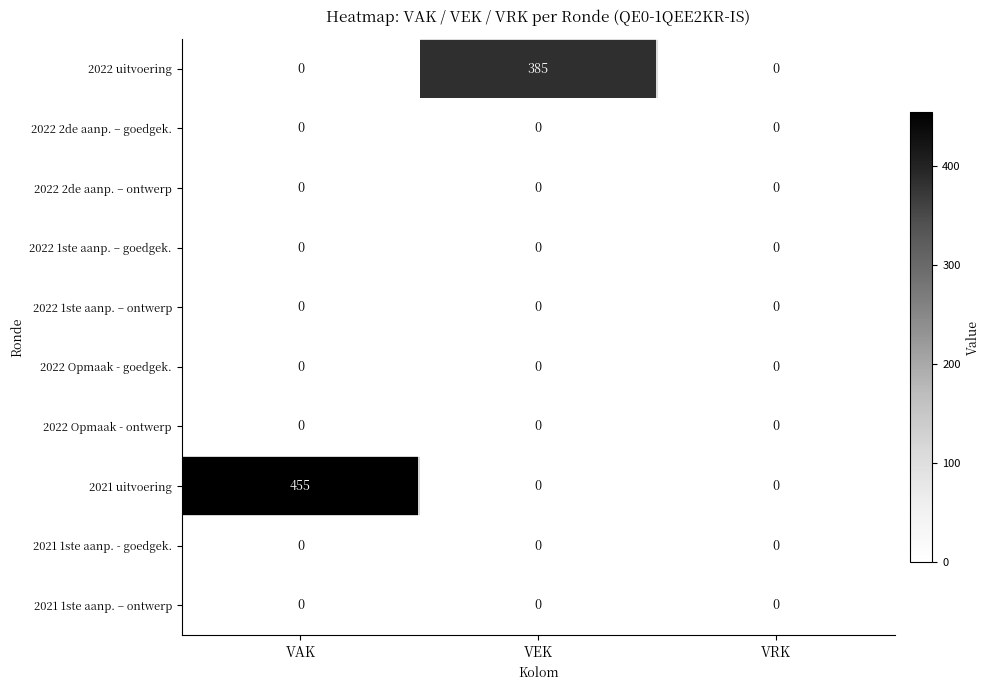

What is the sum of the 2022 uitvoering values at VEK and VRK?

385